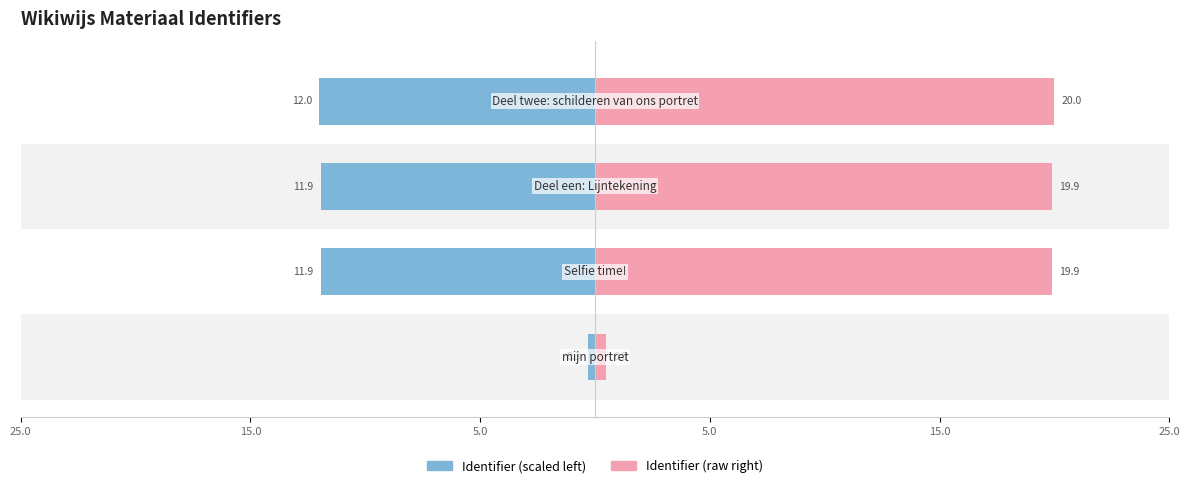

What is the lowest value of the Identifier (raw right) series?

0.5